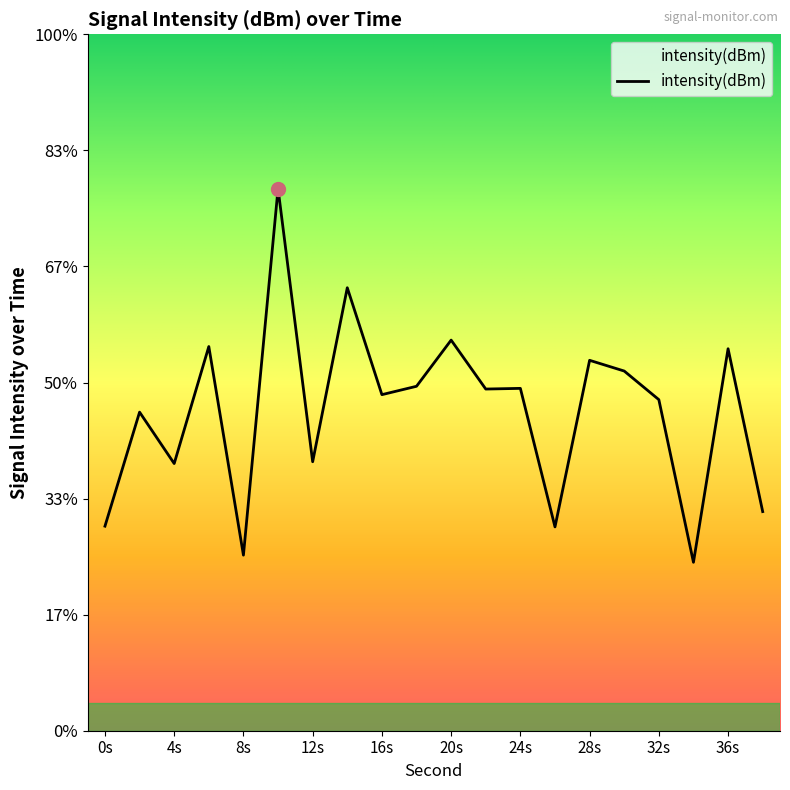

Rank the categories by value from highest to lowest.

10, 14, 20, 6, 36, 28, 30, 18, 24, 22, 16, 32, 2, 12, 4, 38, 0, 26, 8, 34